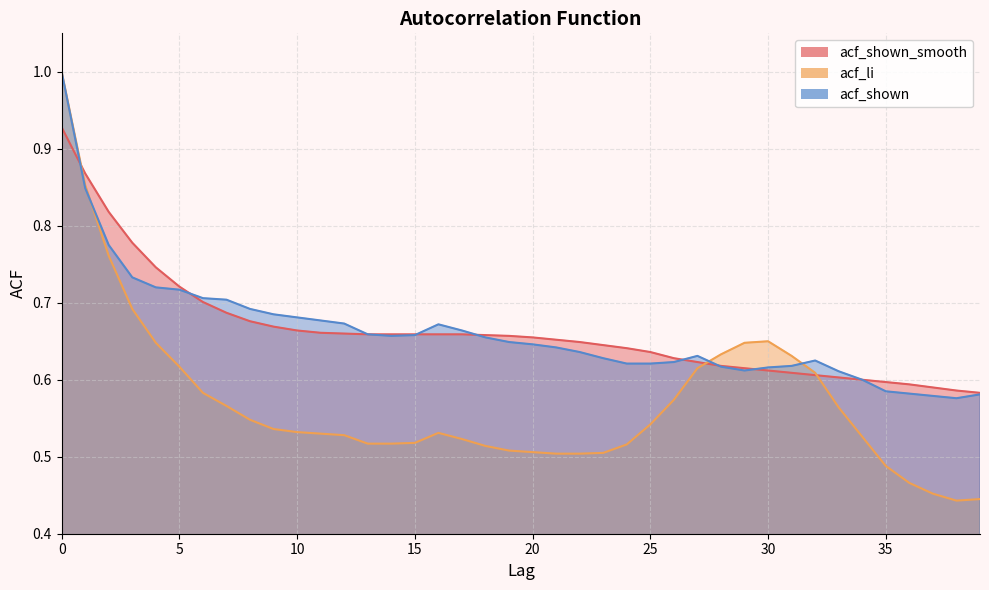

After their last crossing, which series has the higher values: acf_shown or acf_li?

acf_shown